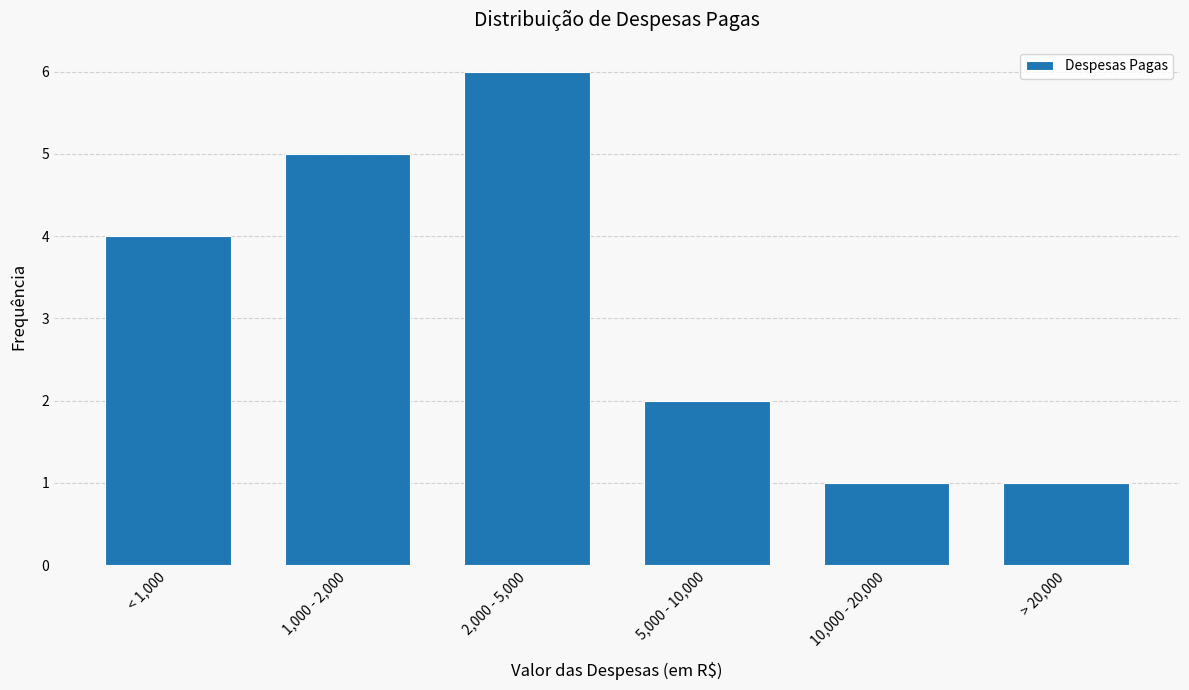

Reading left to right, list all the values displayed in this chart.

4	5	6	2	1	1